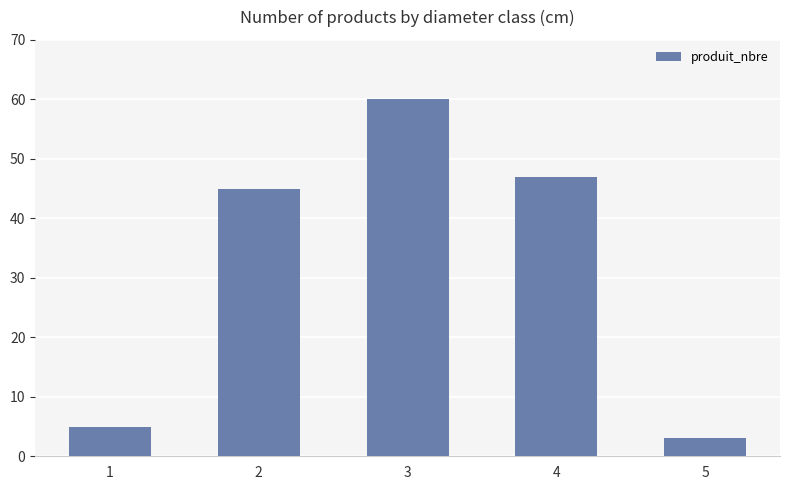

What is the sum of the values at 3 and 4?

107